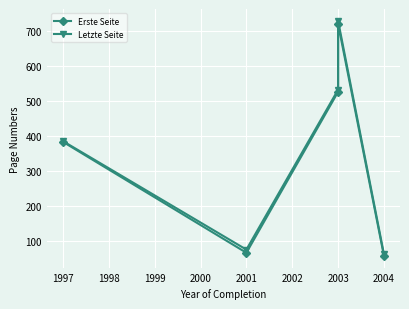

Is it true that Letzte Seite equals 612 at 1997?

False